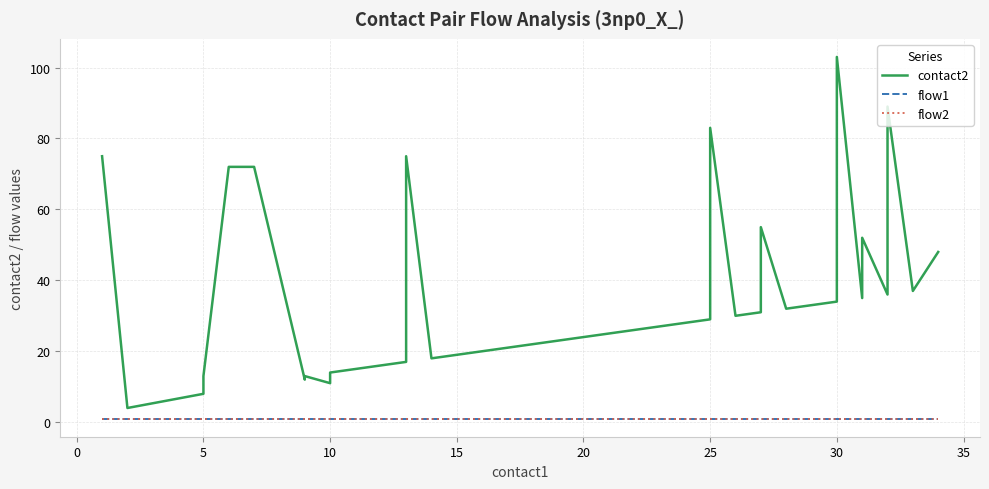

True or false: contact2 and flow1 intersect in this chart.

False